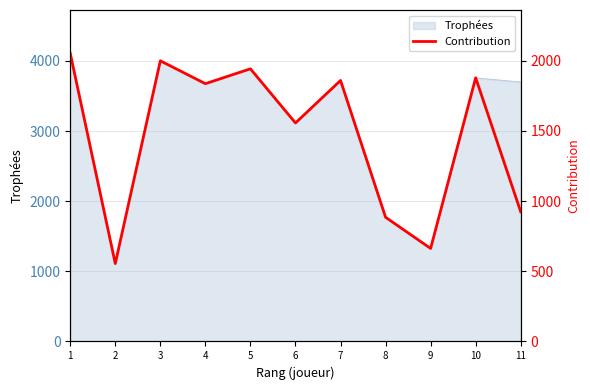

List the labels in order of value, smallest first.

2, 9, 8, 11, 6, 4, 7, 10, 5, 3, 1